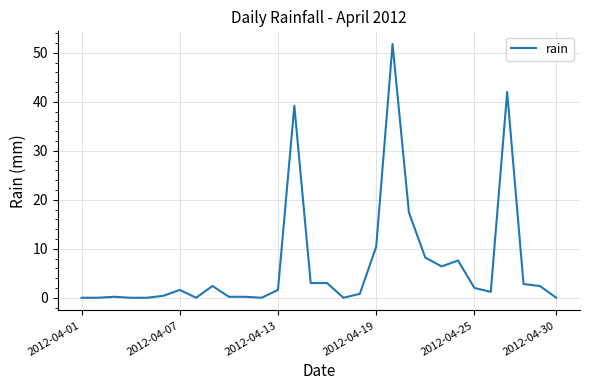

What is the maximum value shown in the chart?

51.8